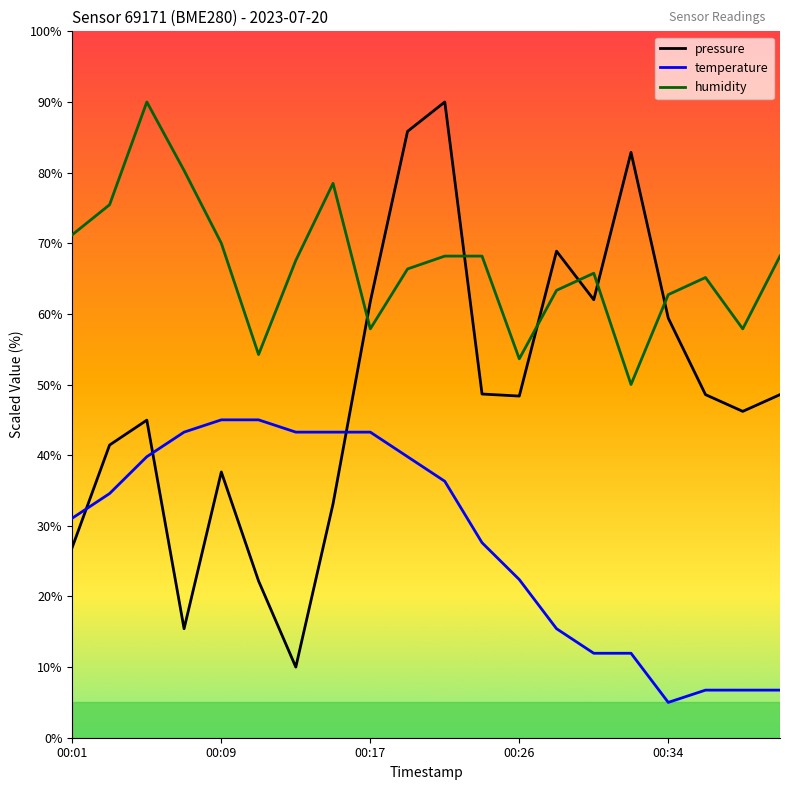

What are all the series names shown in the legend?

pressure, temperature, humidity